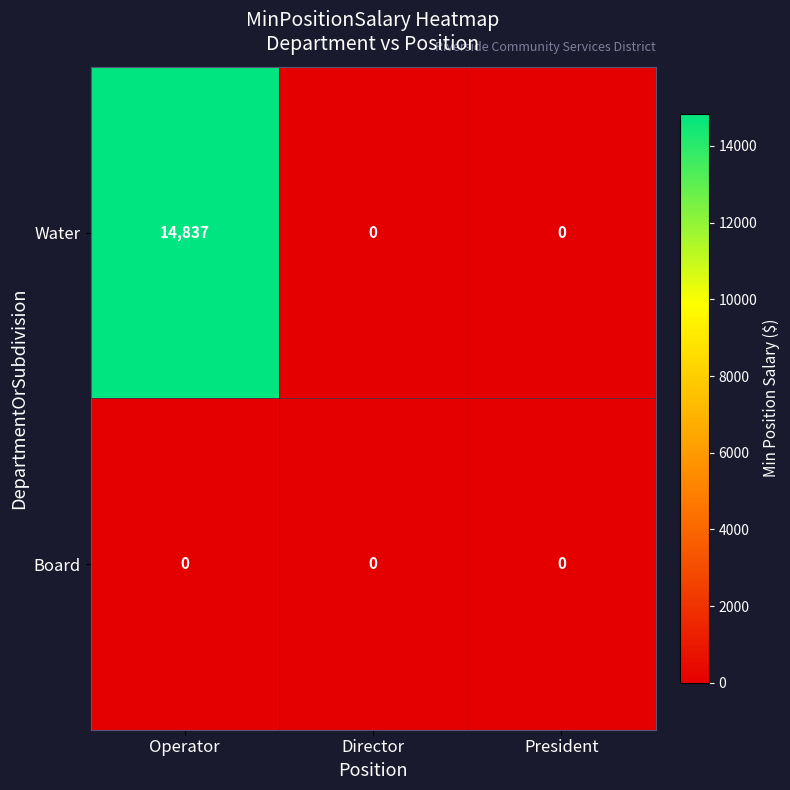

Rank the series by their average value, from highest to lowest.

Water, Board